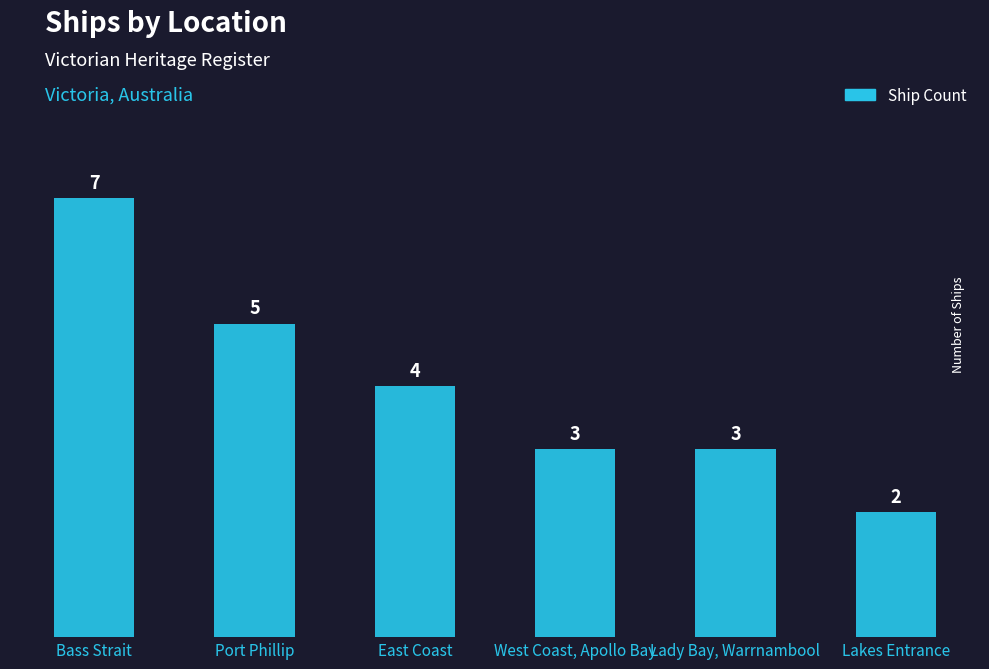

Which category has the highest value across all series?

Bass Strait